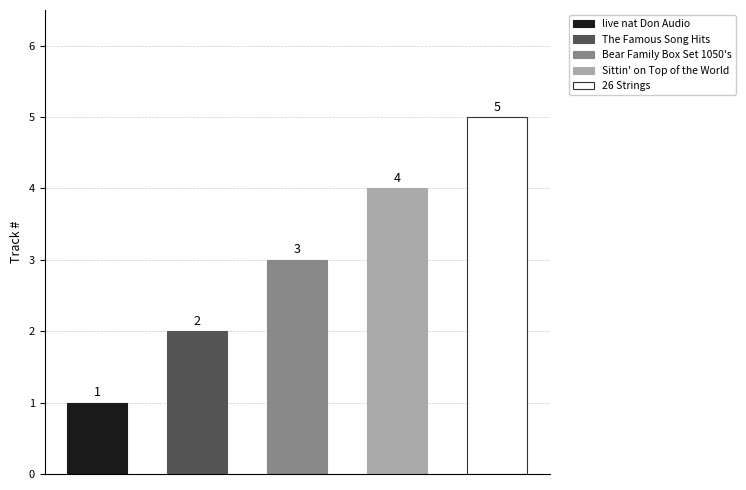

Are the bars grouped side by side (vs. stacked)?

No